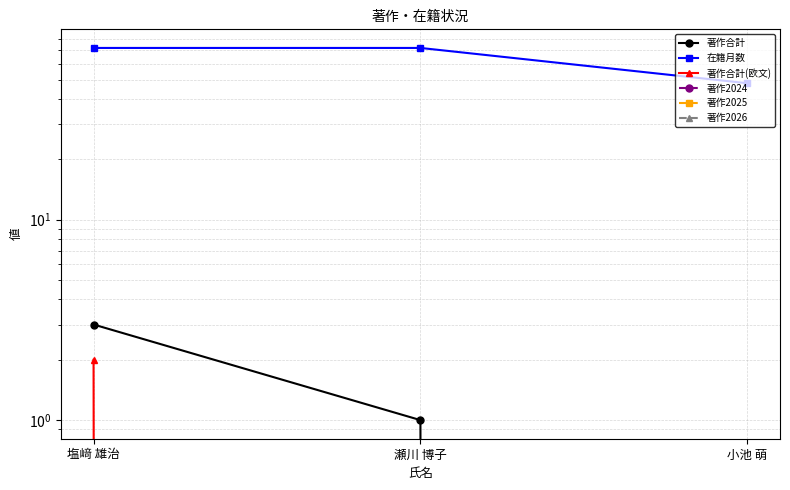

What position from the right is 小池 萌?

1